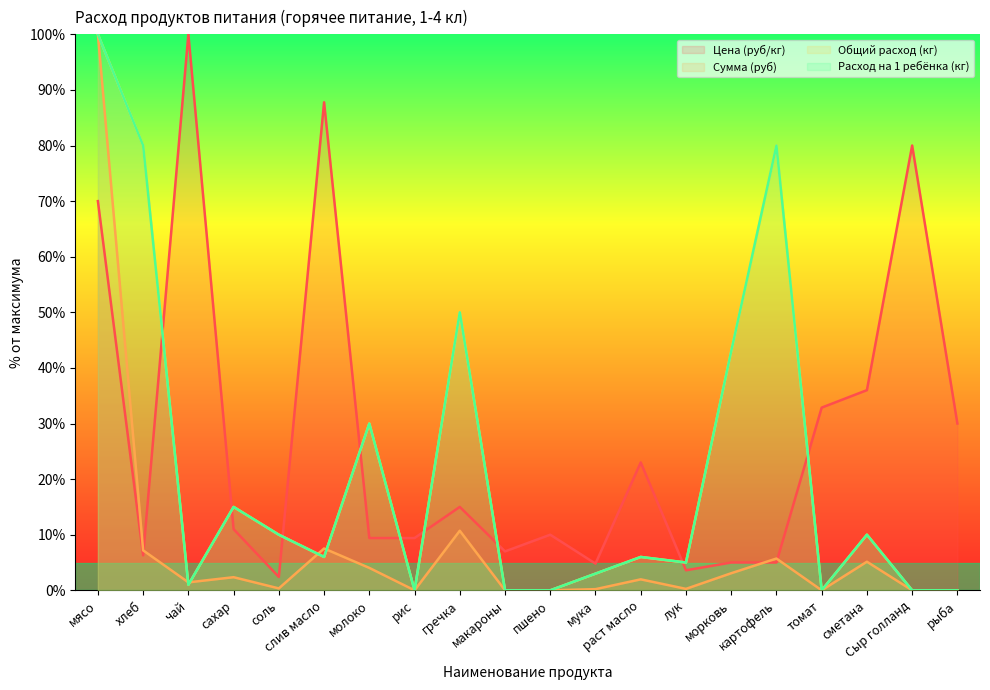

What position from the right is пшено?

10